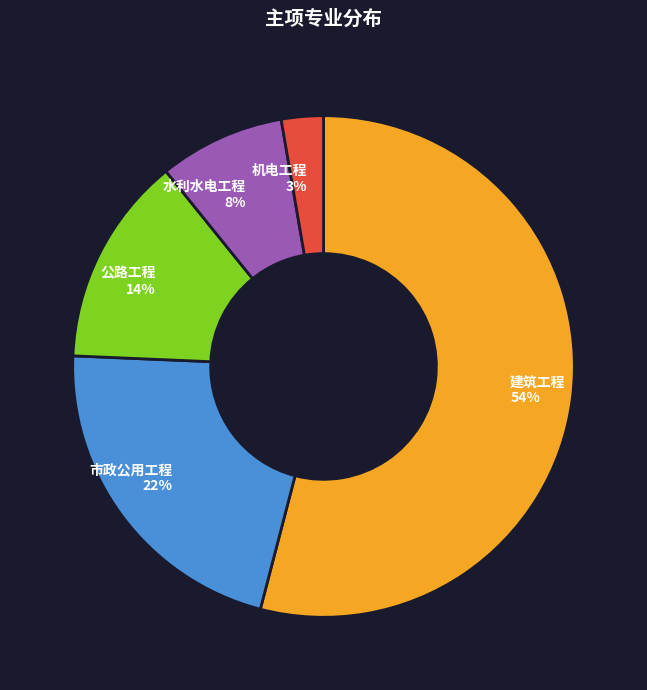

Between 公路工程 and 机电工程, which is larger?

公路工程